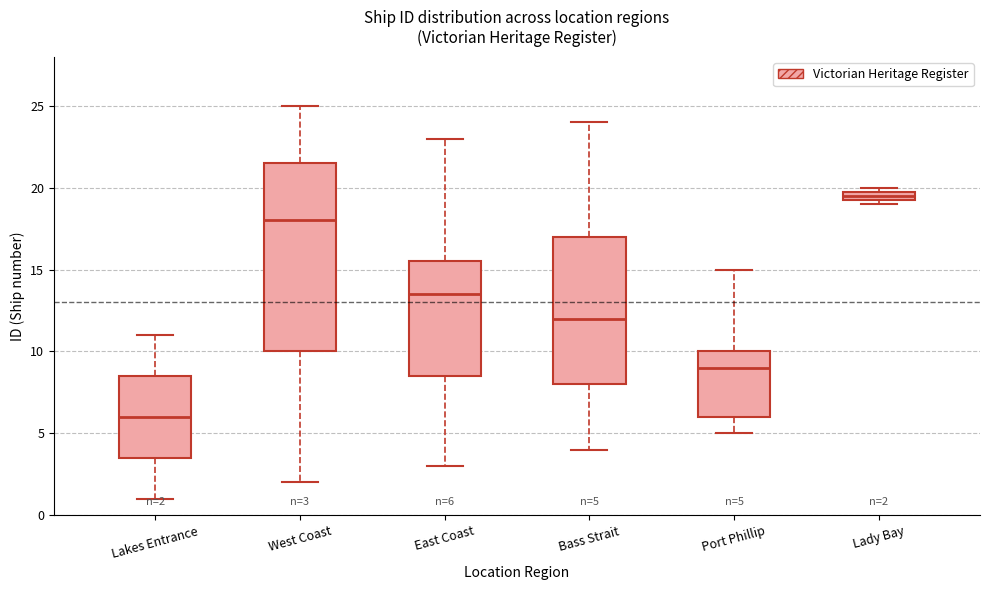

Which box's median line is the highest?

Lady Bay